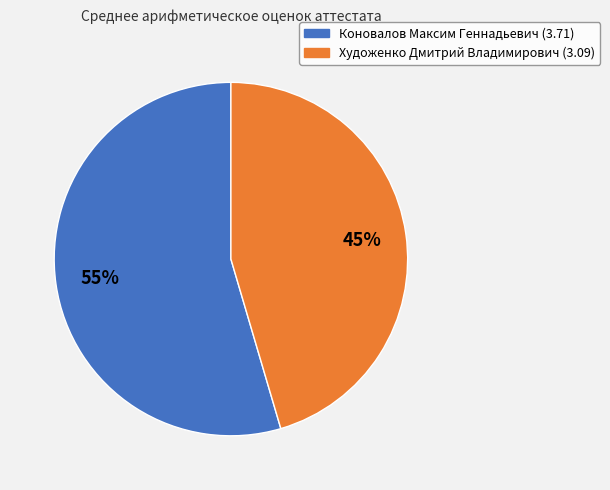

Which has a higher value, Коновалов Максим Геннадьевич or Художенко Дмитрий Владимирович?

Коновалов Максим Геннадьевич